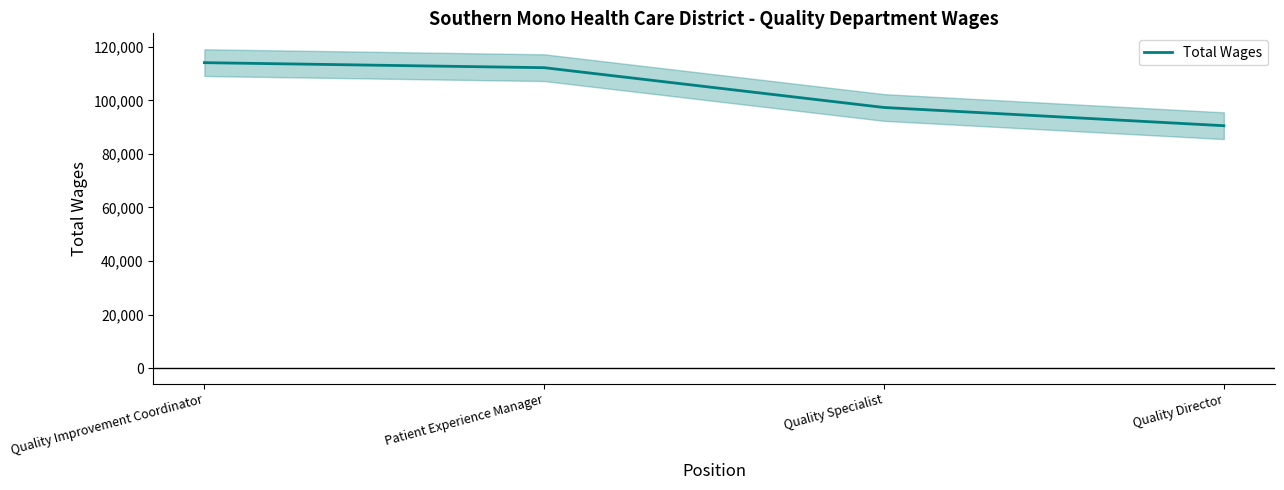

Where does the data first go above 112227?

Quality Improvement Coordinator